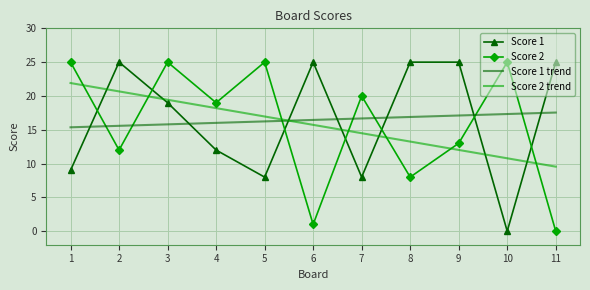

Which series changed the most between 7 and 9?

Score 1